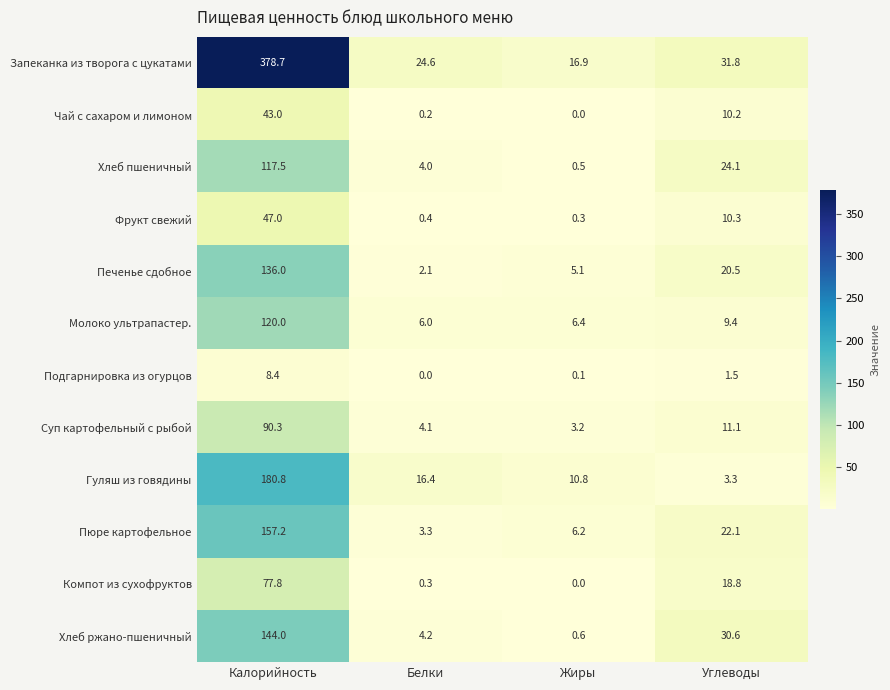

Rank the series at Углеводы from lowest to highest value.

Подгарнировка из огурцов, Гуляш из говядины, Молоко ультрапастер., Чай с сахаром и лимоном, Фрукт свежий, Суп картофельный с рыбой, Компот из сухофруктов, Печенье сдобное, Пюре картофельное, Хлеб пшеничный, Хлеб ржано-пшеничный, Запеканка из творога с цукатами